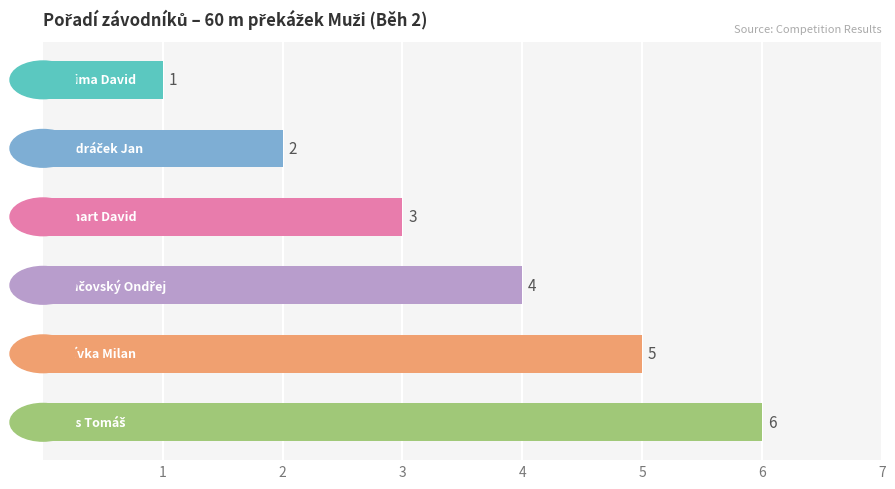

What is the difference between the maximum and minimum values?

5